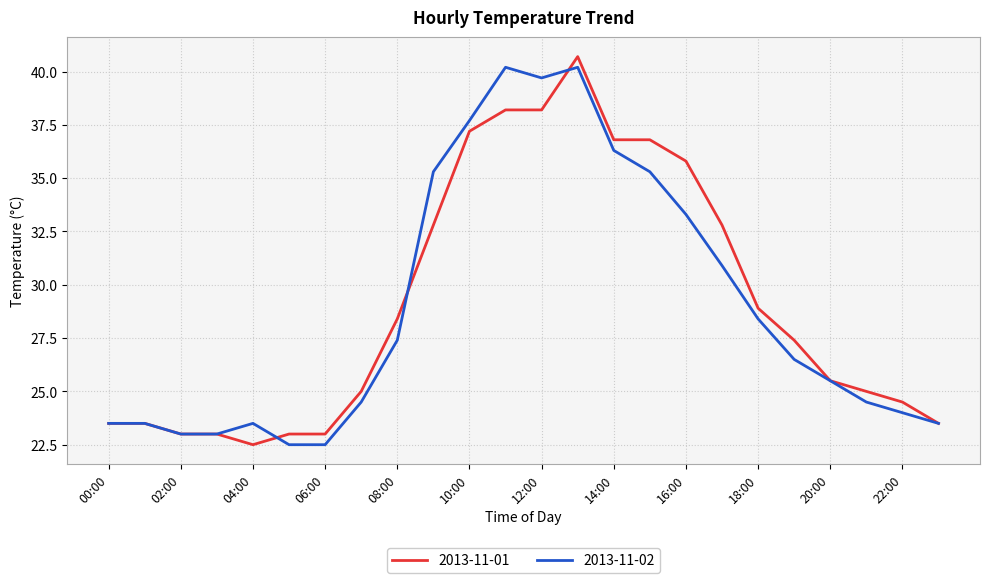

Rank the series by their average value, from lowest to highest.

2013-11-02, 2013-11-01